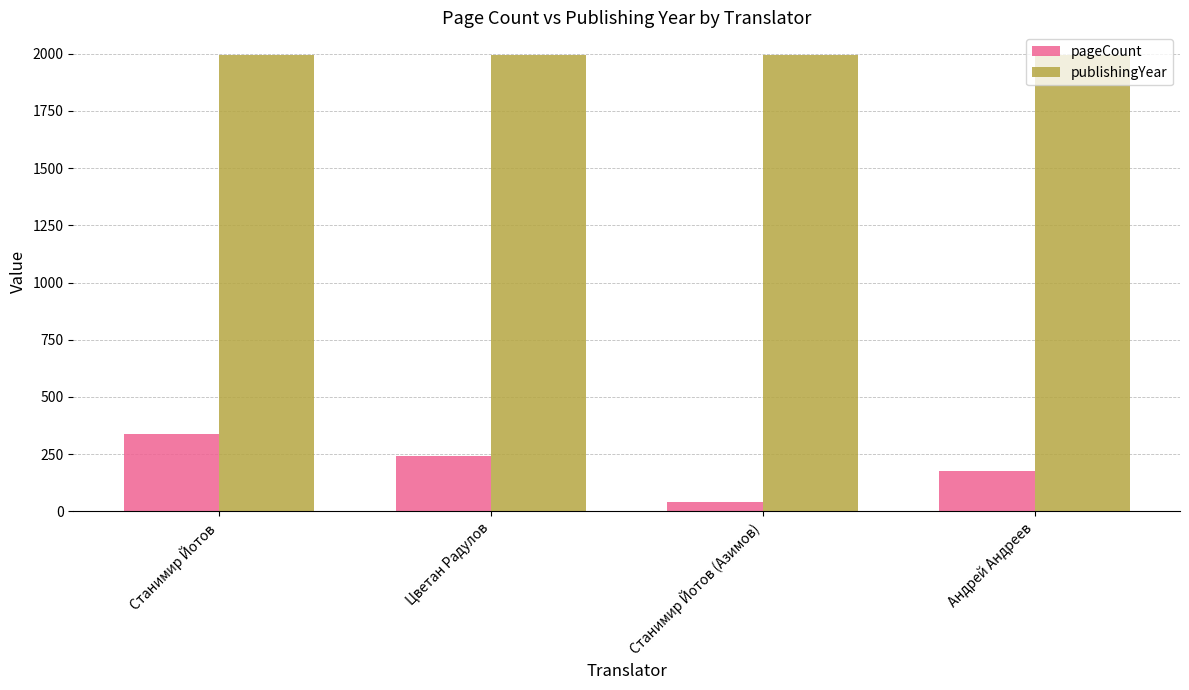

What is the minimum value for publishingYear?

1993